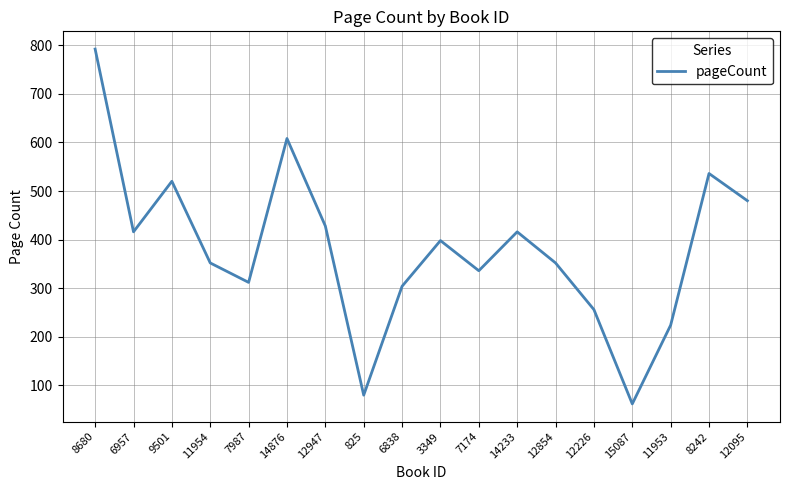

The value at 11954 is 352. True or false?

True